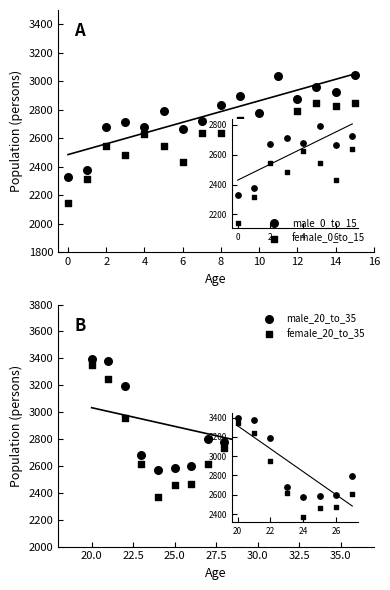

Which series contains the highest Y value?

male_20_to_35